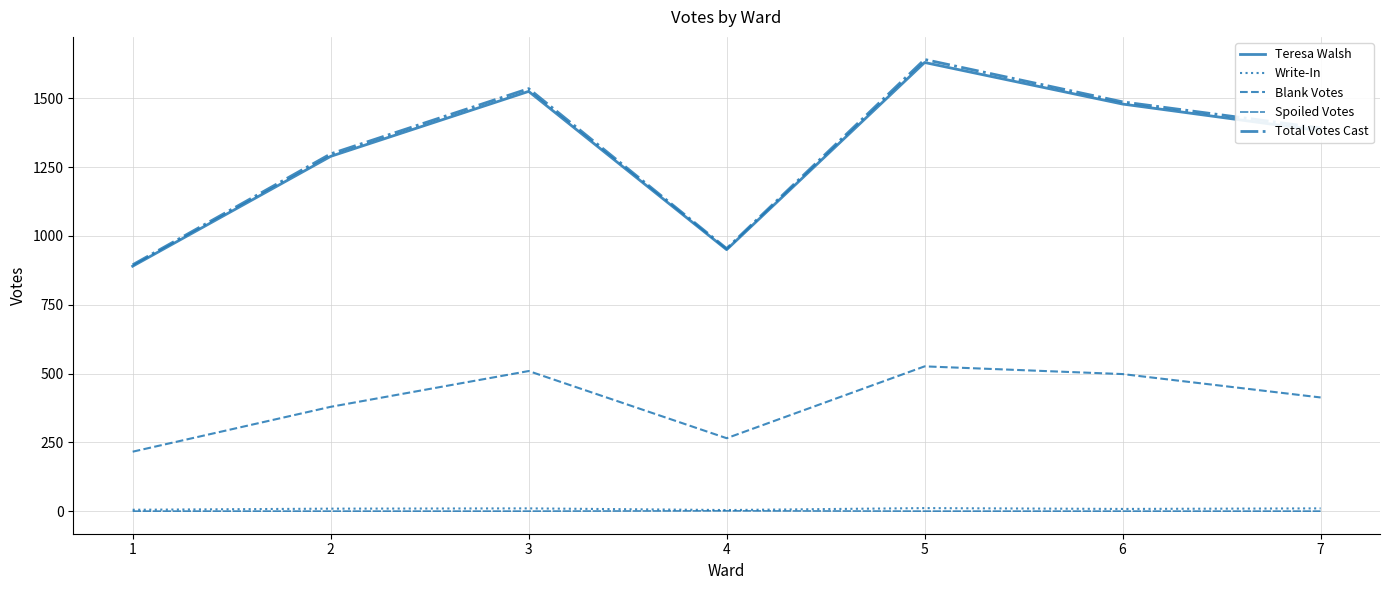

Is this an area chart (filled region under the line)?

No